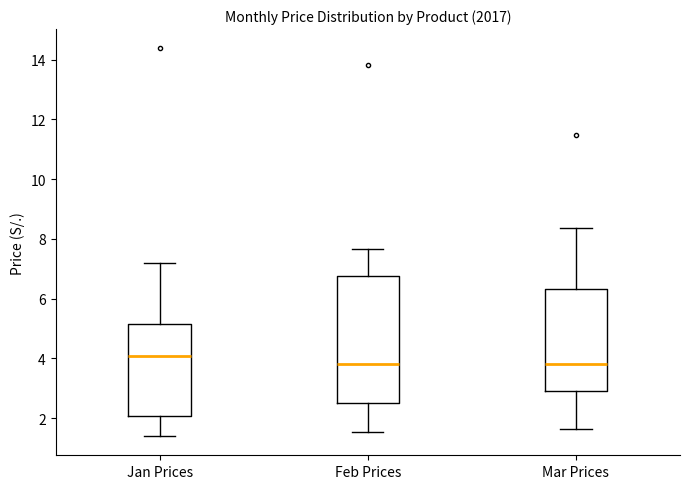

Reading left to right, read every box against the y-axis: the position of its median line, the range the box covers, and the ends of its whiskers. The values are not printed on the chart, so give them approximately, as read against the axis.

Jan Prices: median 4.0, box 2.0 to 5.2, whiskers 1.4 to 7.2
Feb Prices: median 3.8, box 2.6 to 6.8, whiskers 1.6 to 7.6
Mar Prices: median 3.8, box 3.0 to 6.4, whiskers 1.6 to 8.4